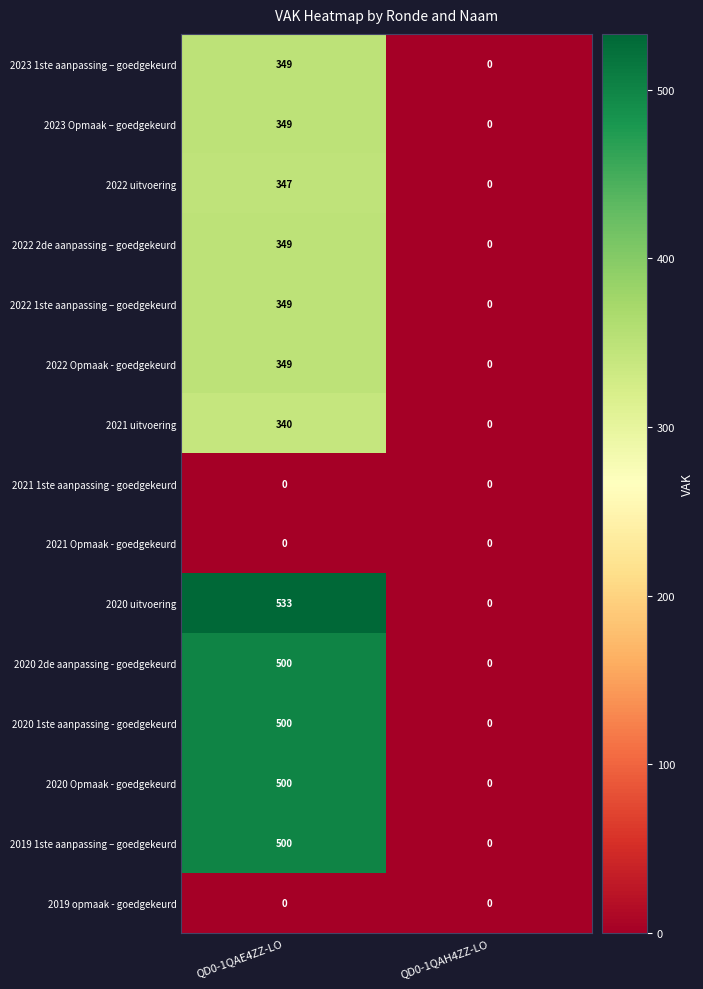

Reading left to right, transcribe all the data shown in this chart.

2023 1ste aanpassing – goedgekeurd: 349	0
2023 Opmaak – goedgekeurd: 349	0
2022 uitvoering: 347	0
2022 2de aanpassing – goedgekeurd: 349	0
2022 1ste aanpassing – goedgekeurd: 349	0
2022 Opmaak - goedgekeurd: 349	0
2021 uitvoering: 340	0
2021 1ste aanpassing - goedgekeurd: 0	0
2021 Opmaak - goedgekeurd: 0	0
2020 uitvoering: 533	0
2020 2de aanpassing - goedgekeurd: 500	0
2020 1ste aanpassing - goedgekeurd: 500	0
2020 Opmaak - goedgekeurd: 500	0
2019 1ste aanpassing – goedgekeurd: 500	0
2019 opmaak - goedgekeurd: 0	0